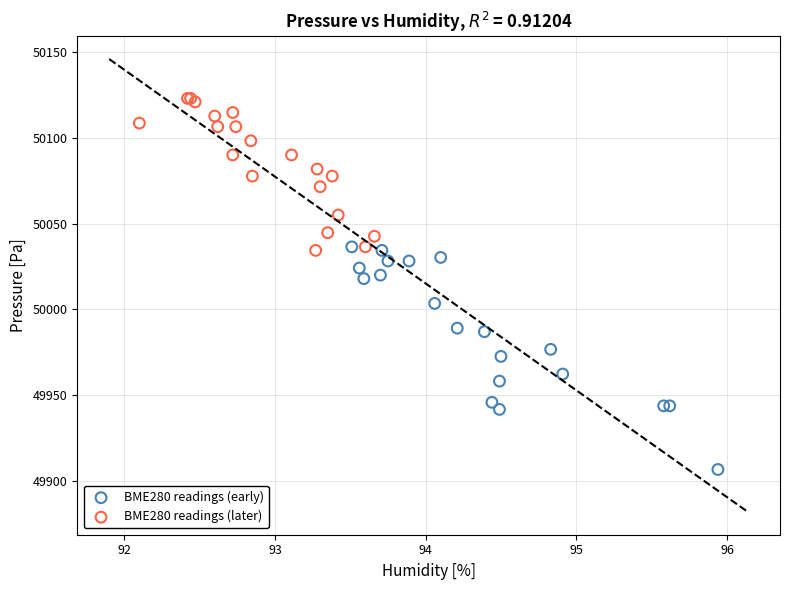

What are all the series names shown in the legend?

BME280 readings (early), BME280 readings (later)